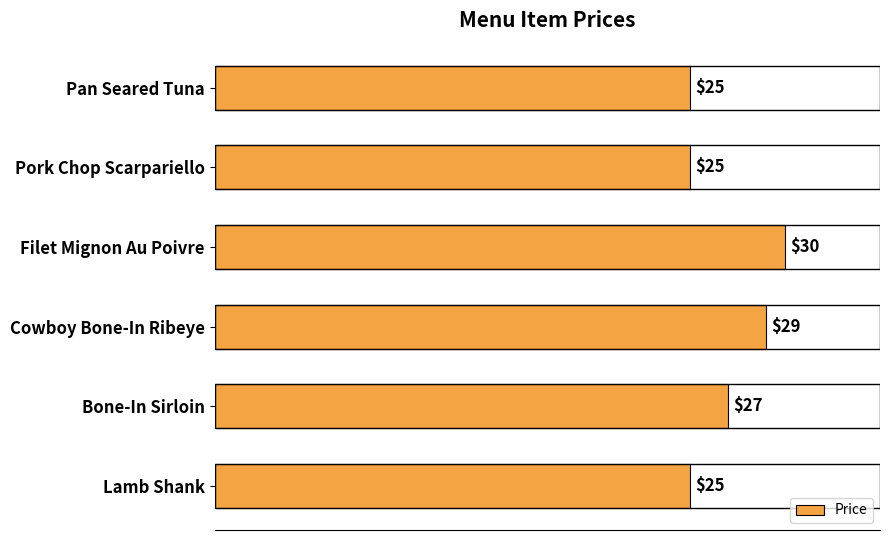

Is it true that the value at Bone-In Sirloin is 37?

False